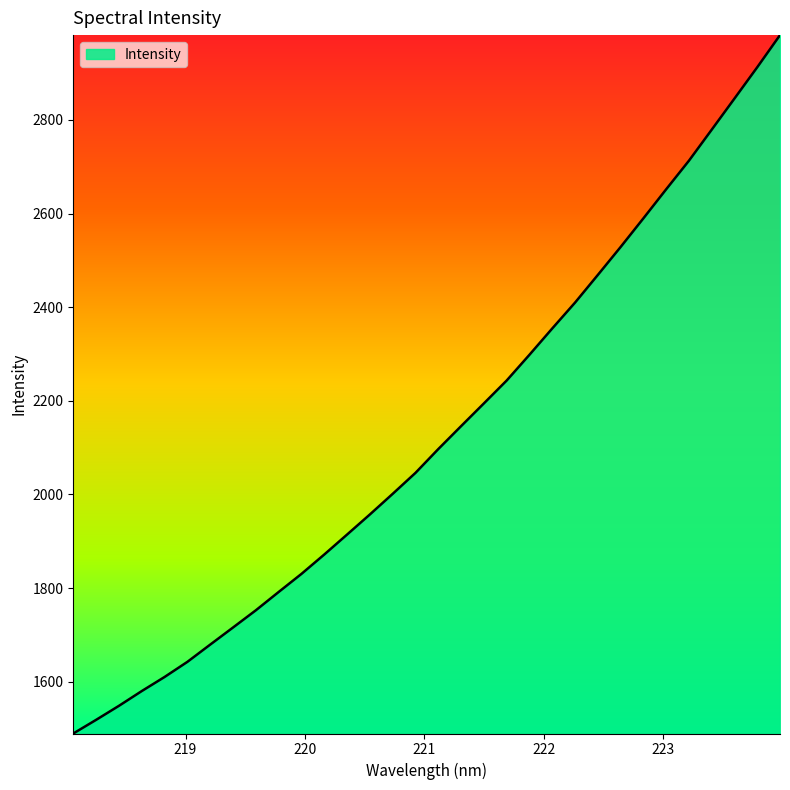

What is the difference between the maximum and minimum values?

1492.1